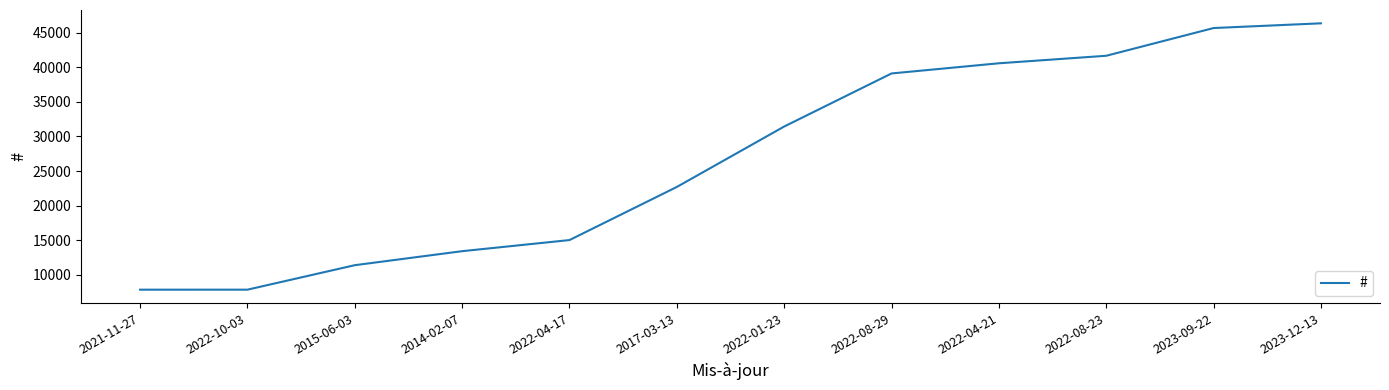

What is the average value?

26918